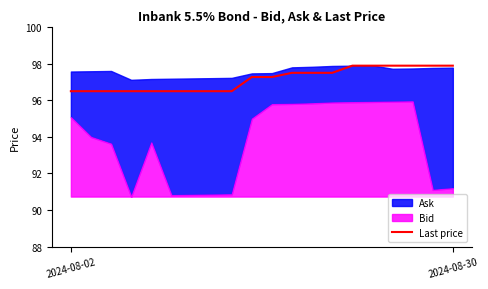

Does the chart have visible grid lines?

No